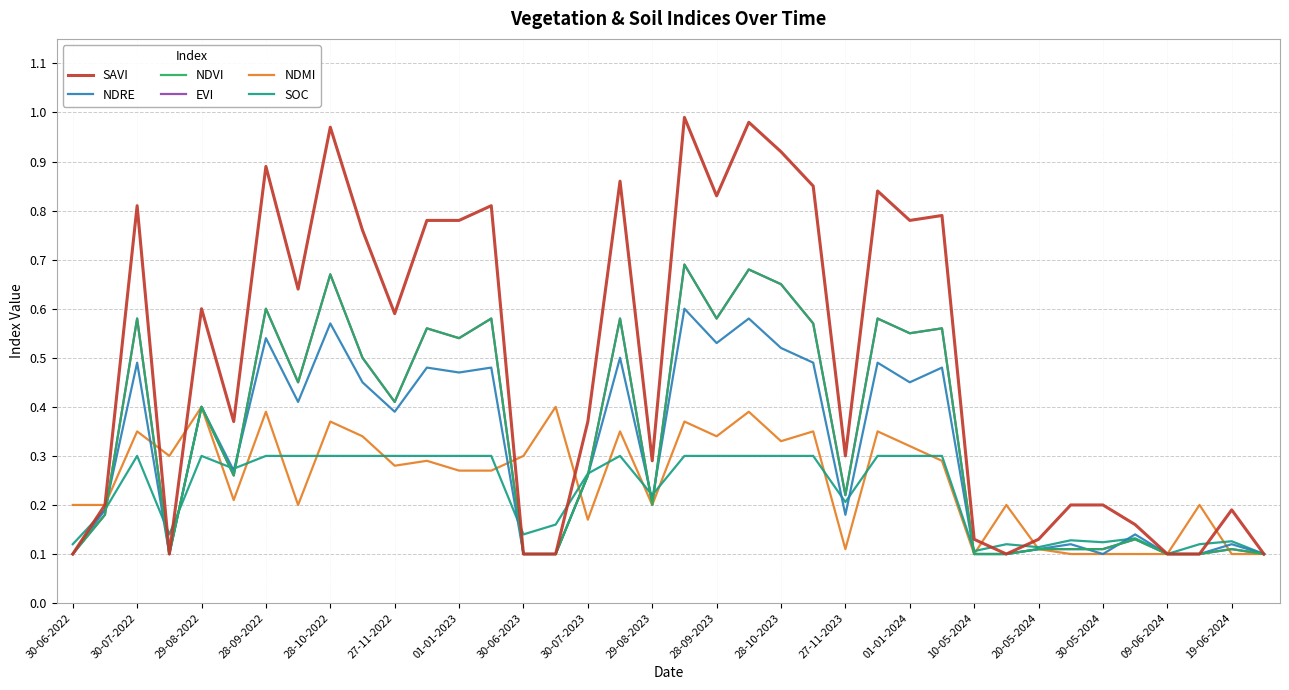

Where is NDMI nearest to the value 0?

10-05-2024